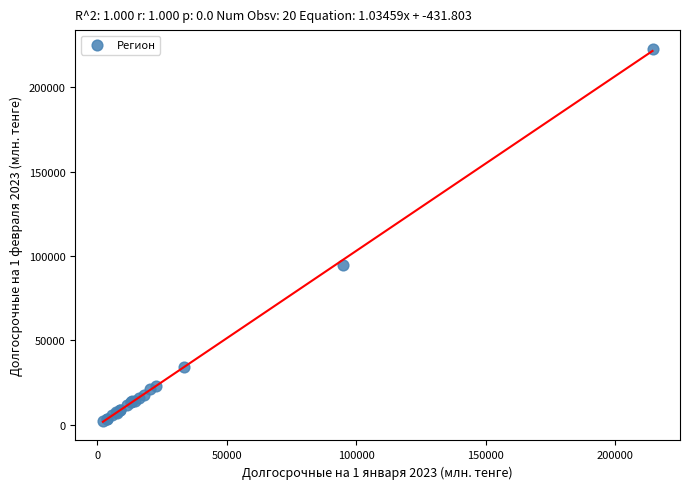

What Y value in the scatter plot is closest to 112455?

94702.9